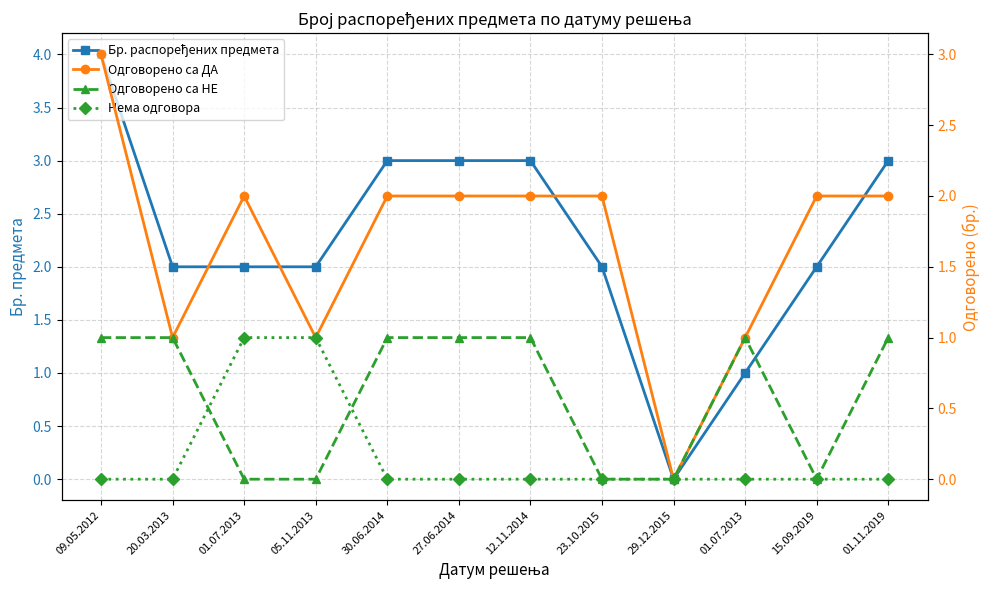

How many interior local valleys does the Бр. распоређених предмета series have?

1